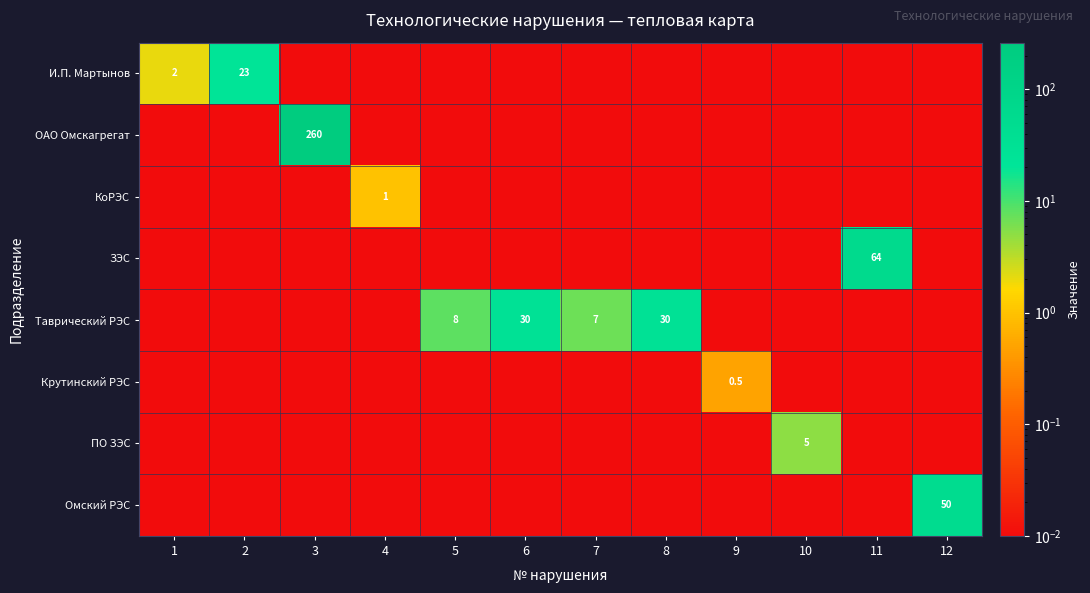

What is the highest value of the Крутинский РЭС series?

0.5